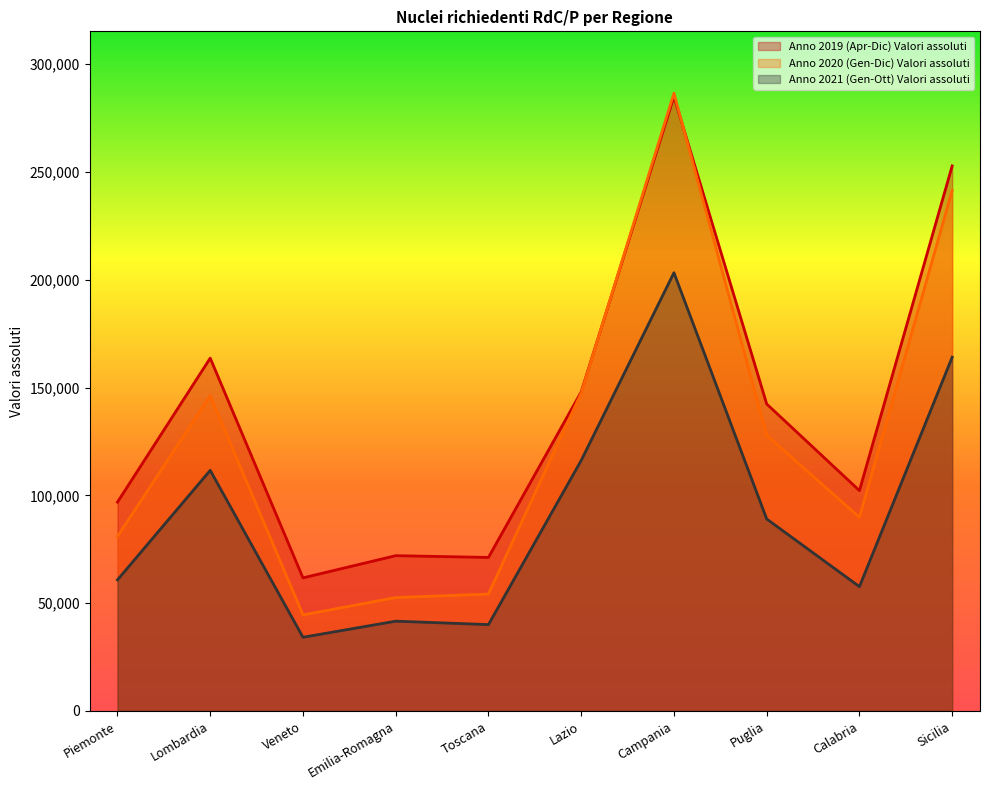

After their last crossing, which series has the higher values: Anno 2020 (Gen-Dic) Valori assoluti or Anno 2019 (Apr-Dic) Valori assoluti?

Anno 2019 (Apr-Dic) Valori assoluti